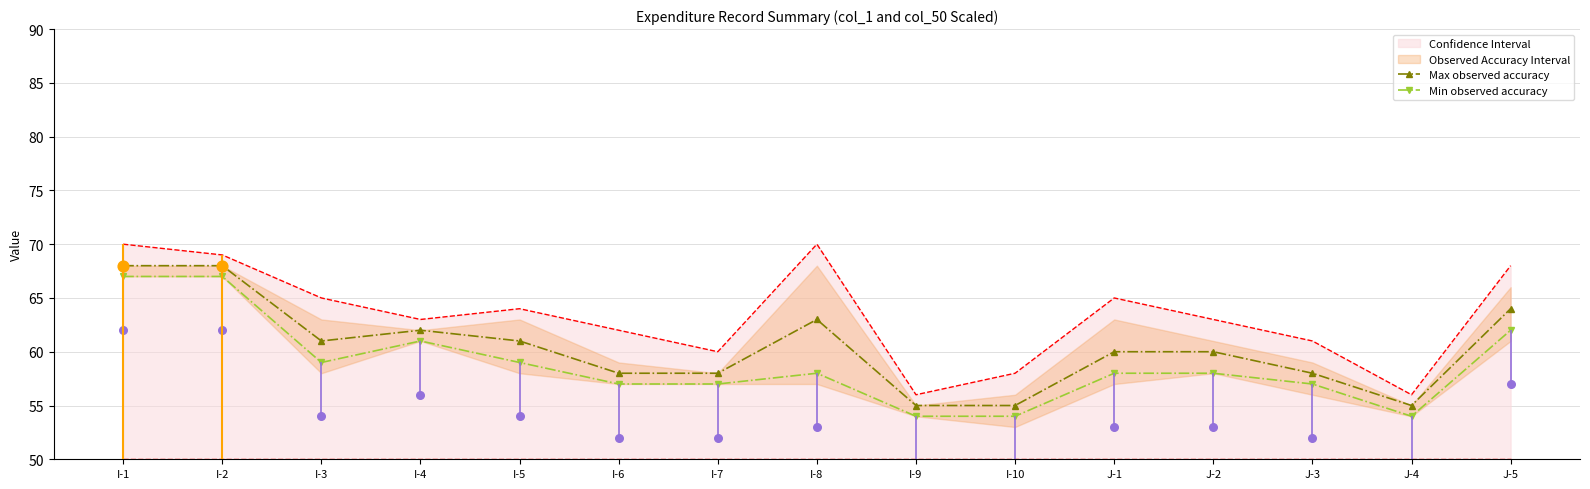

At how many categories does at least one series exceed 54?

15